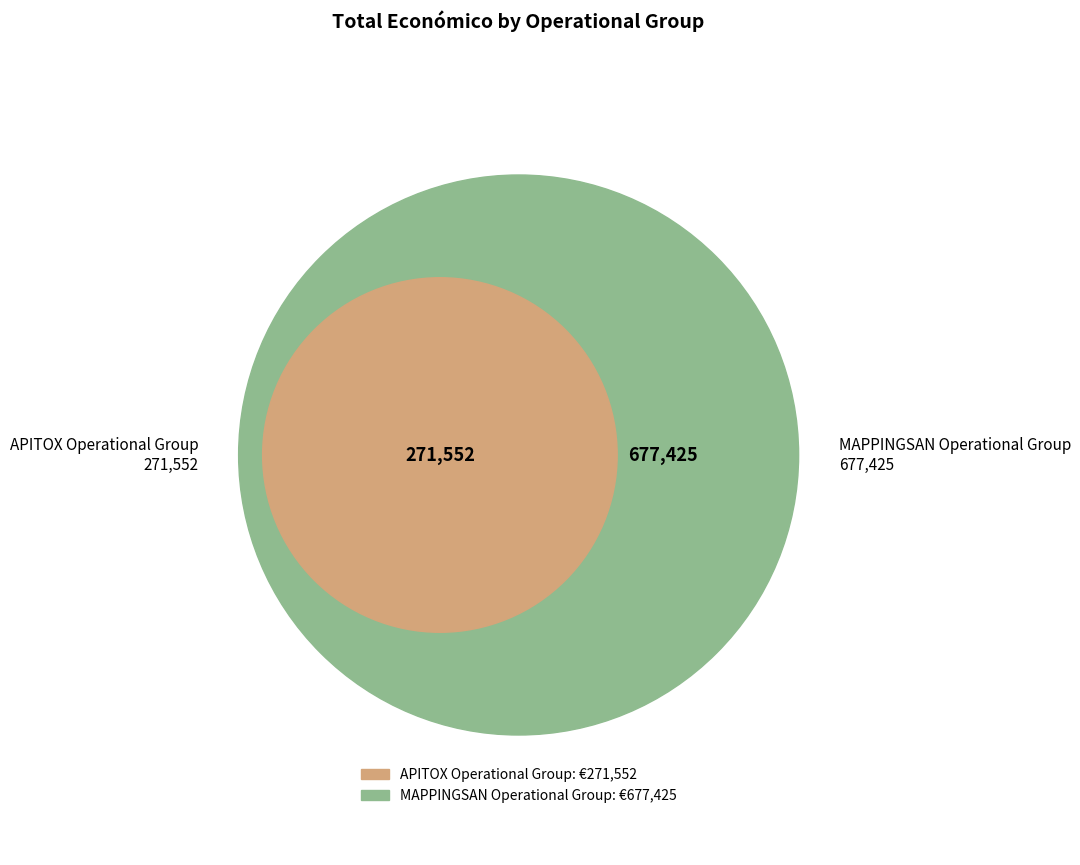

The MAPPINGSAN Operational Group slice represents 71% of the pie. True or false?

True